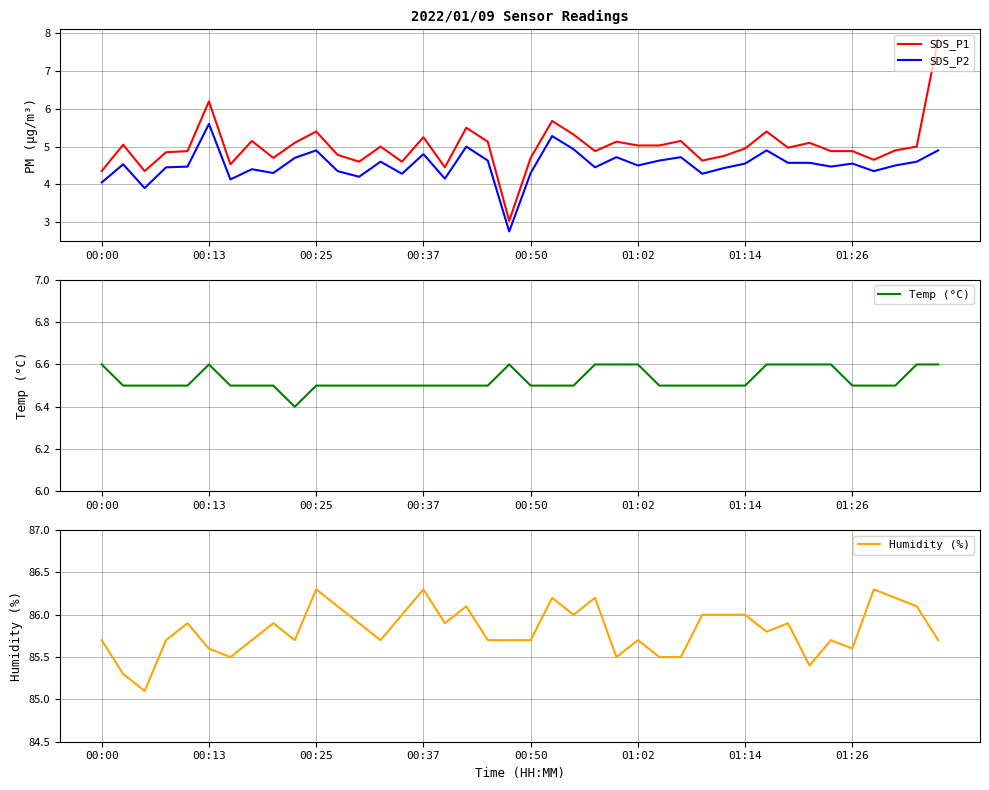

What is the sum of all Humidity (%) values?

3432.8